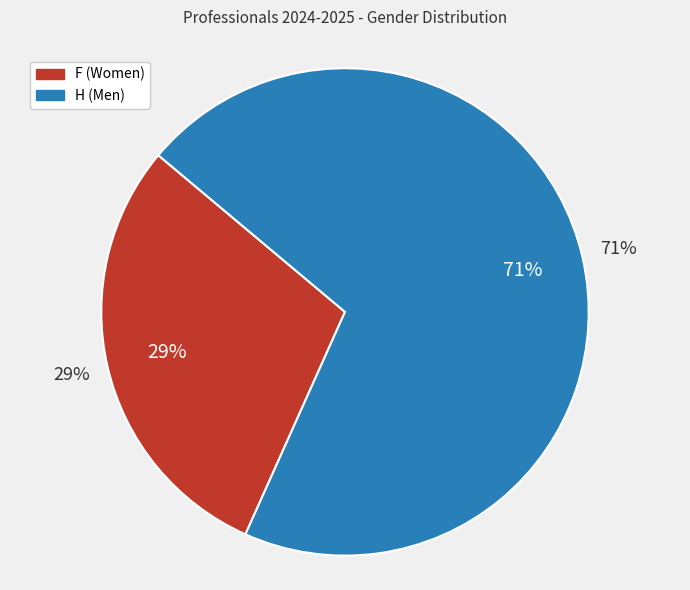

How many slices are in this pie chart?

2